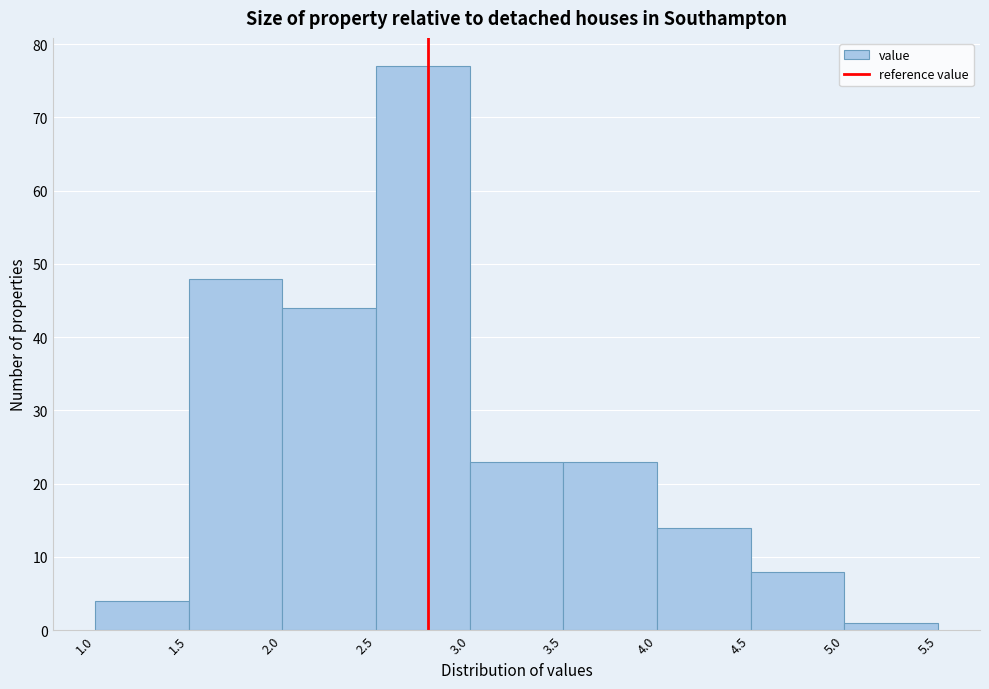

What is the height of the bar covering 4.5 to 5.0 on the x-axis? The values are not printed on the chart, so give them approximately, as read against the axis.

8